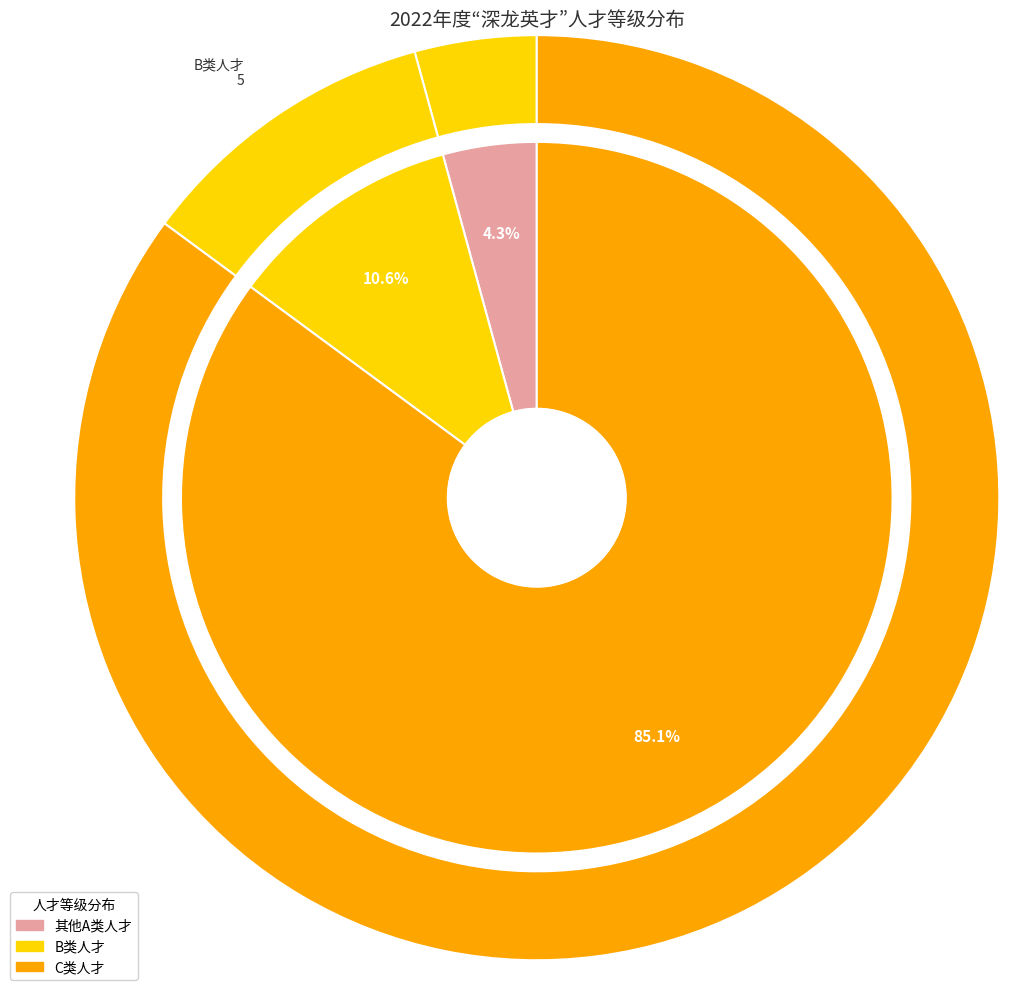

What percentage do B类人才 and 其他A类人才 together represent?

14.9%